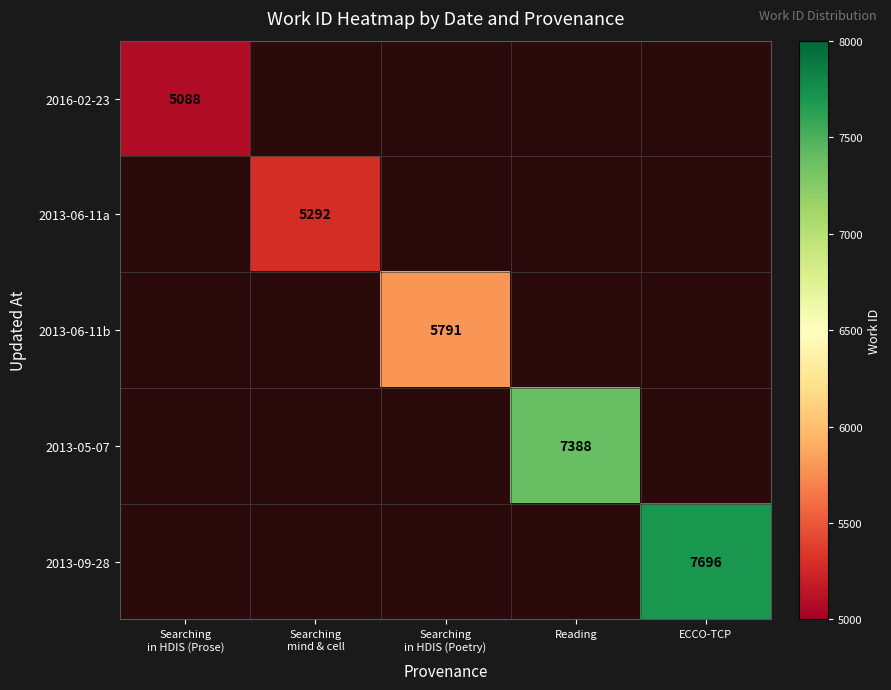

The value of 2013-06-11a at Searching mind & cell is 5292.0. True or false?

True